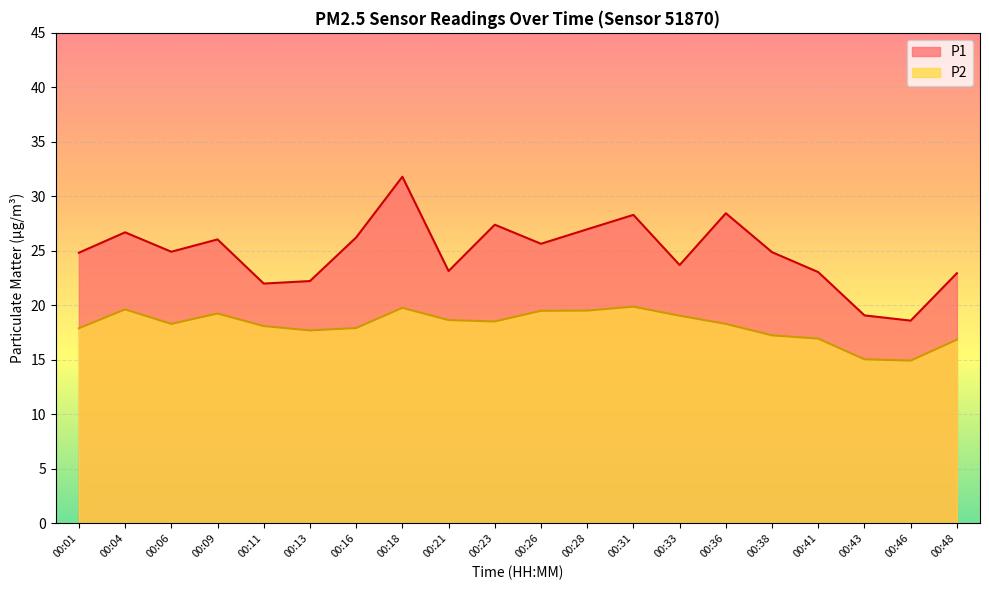

Which series has the largest total across all categories?

P1